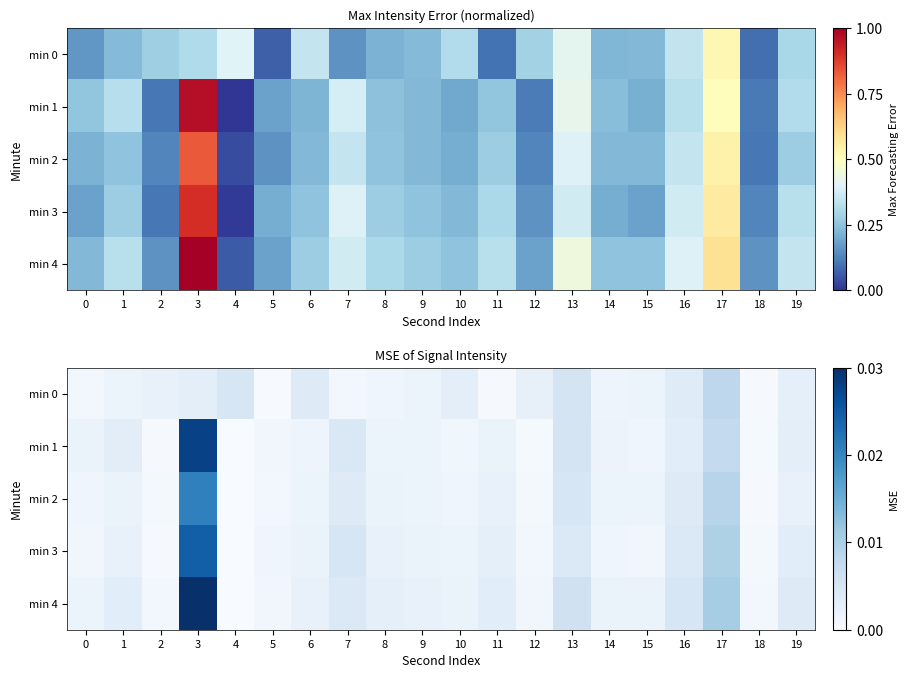

Is the value of min 3 at 8 greater than the value of min 0 at 7?

Yes